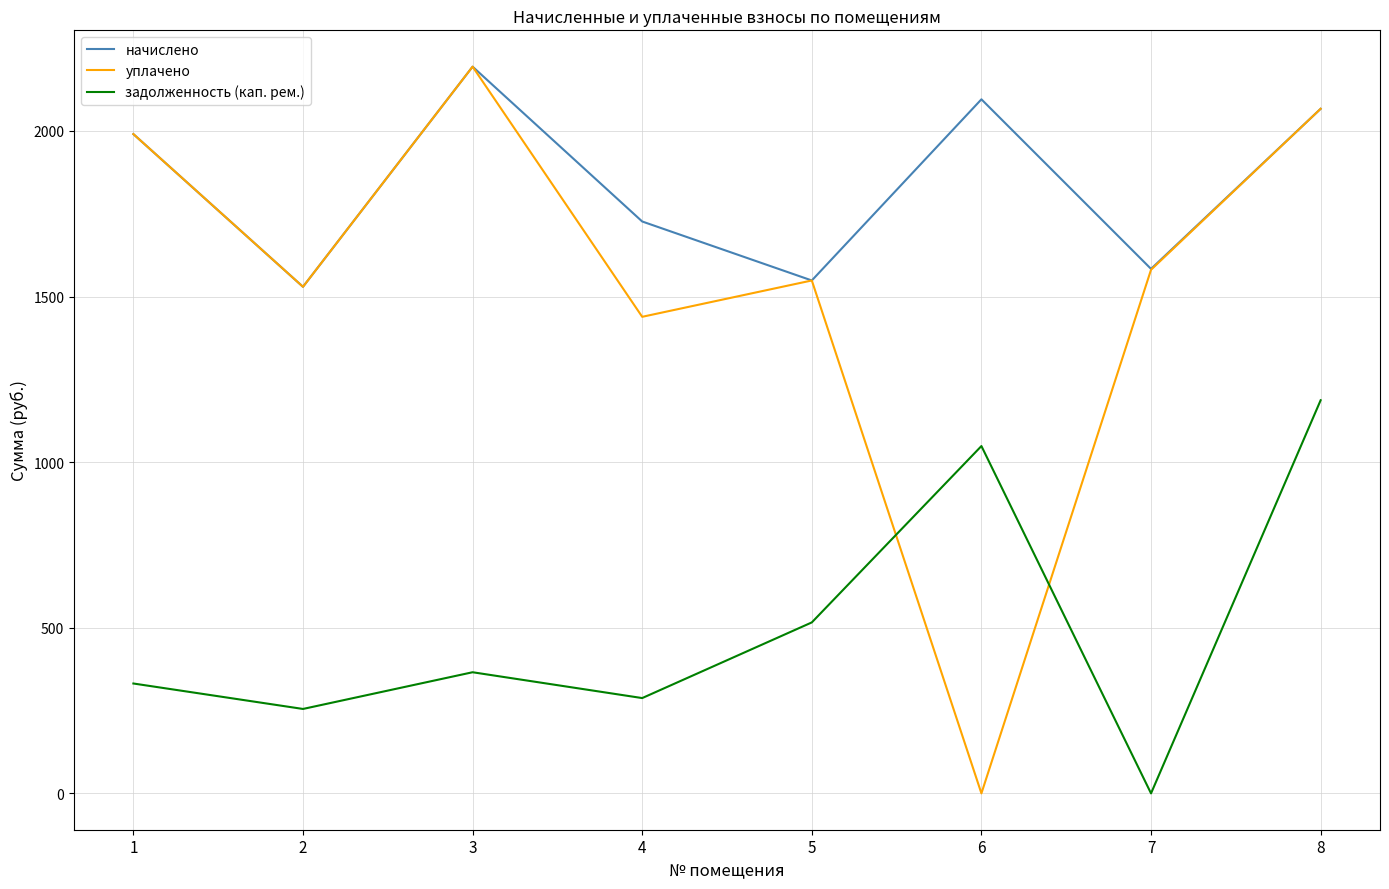

What is the difference between the maximum and minimum values in the уплачено series?

2194.2